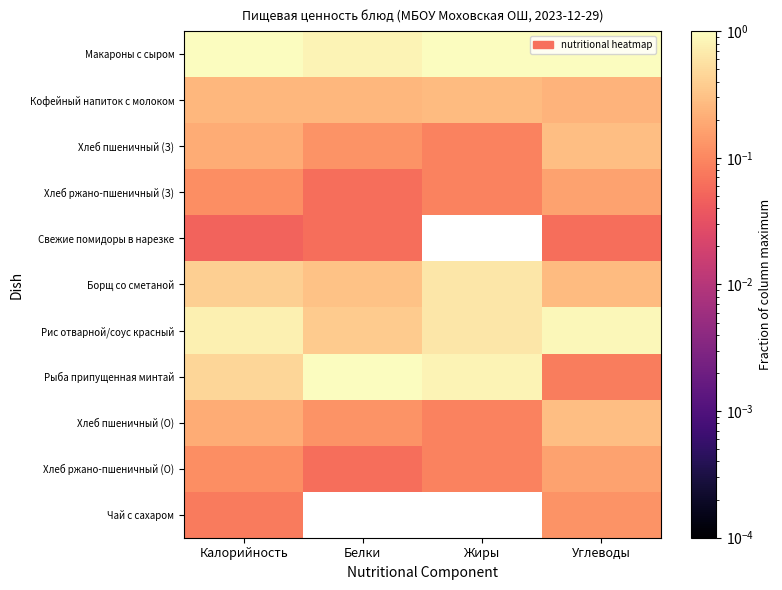

Reading left to right, transcribe all the data shown in this chart.

Макароны с сыром: Калорийность=1.0	Белки=0.8	Жиры=1.0	Углеводы=1.0
Кофейный напиток с молоком: Калорийность=0.2	Белки=0.2	Жиры=0.3	Углеводы=0.2
Хлеб пшеничный (З): Калорийность=0.2	Белки=0.1	Жиры=0.1	Углеводы=0.3
Хлеб ржано-пшеничный (З): Калорийность=0.1	Белки=0.1	Жиры=0.1	Углеводы=0.2
Свежие помидоры в нарезке: Калорийность=0.0	Белки=0.1	Жиры=0.0	Углеводы=0.1
Борщ со сметаной: Калорийность=0.4	Белки=0.3	Жиры=0.6	Углеводы=0.3
Рис отварной/соус красный: Калорийность=0.8	Белки=0.4	Жиры=0.6	Углеводы=0.9
Рыба припущенная минтай: Калорийность=0.5	Белки=1.0	Жиры=0.8	Углеводы=0.1
Хлеб пшеничный (О): Калорийность=0.2	Белки=0.1	Жиры=0.1	Углеводы=0.3
Хлеб ржано-пшеничный (О): Калорийность=0.1	Белки=0.1	Жиры=0.1	Углеводы=0.2
Чай с сахаром: Калорийность=0.1	Белки=0.0	Жиры=0.0	Углеводы=0.1